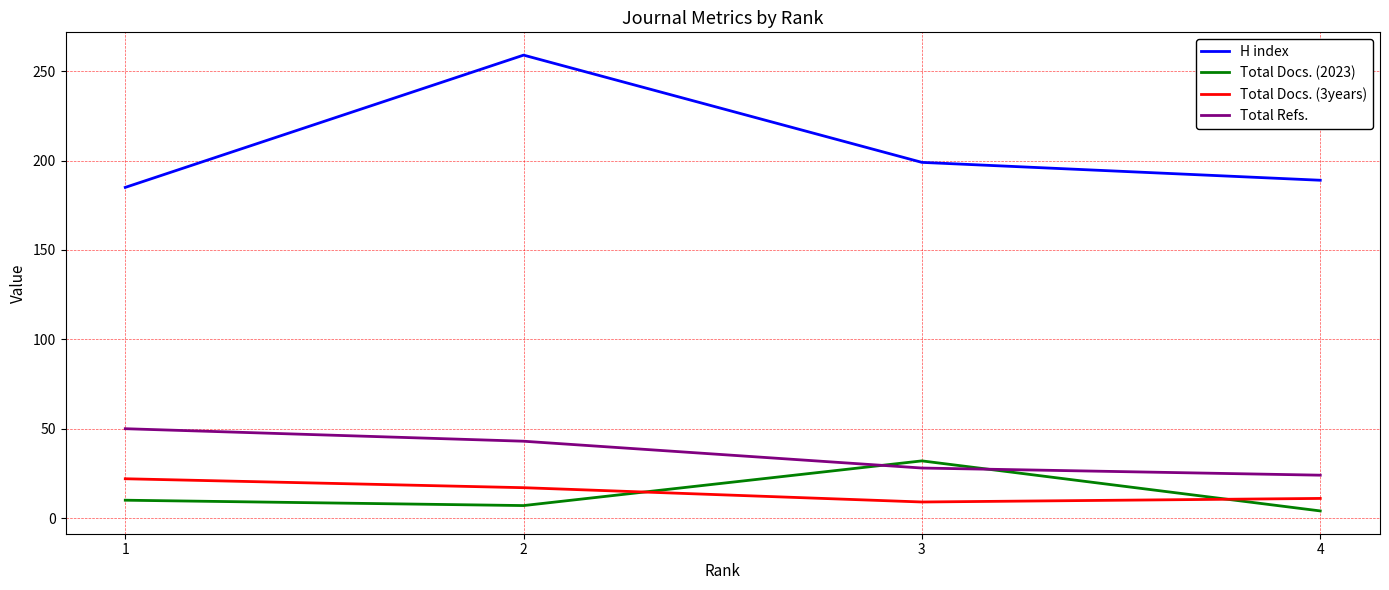

What is the greatest value displayed?

259